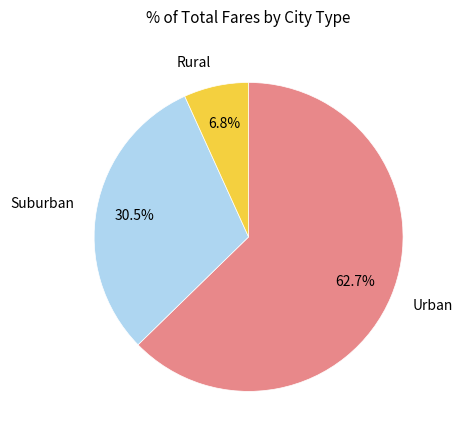

Rank the categories by value from highest to lowest.

Urban, Suburban, Rural